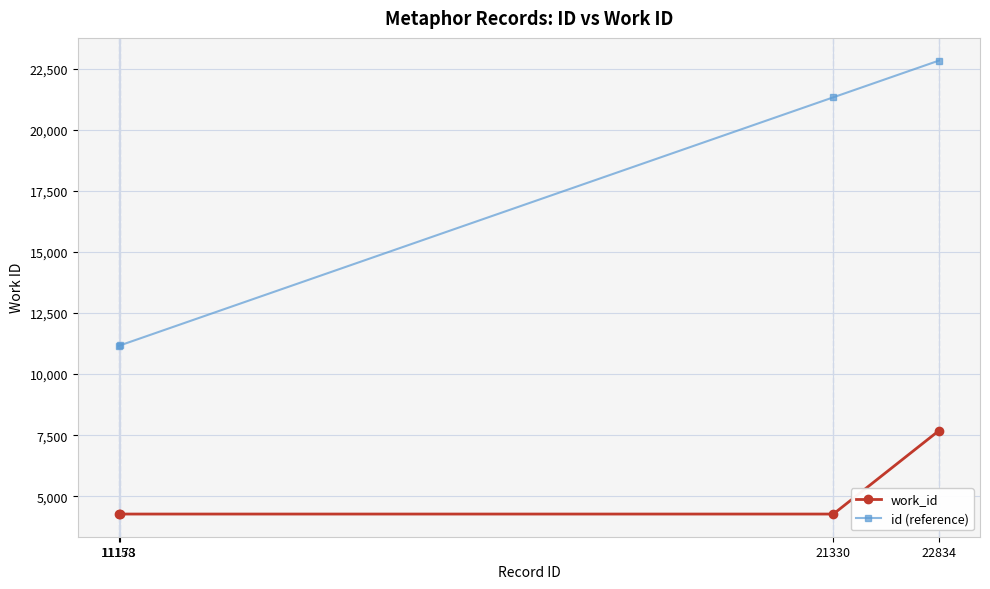

Which series has the widest spread of values?

id (reference)